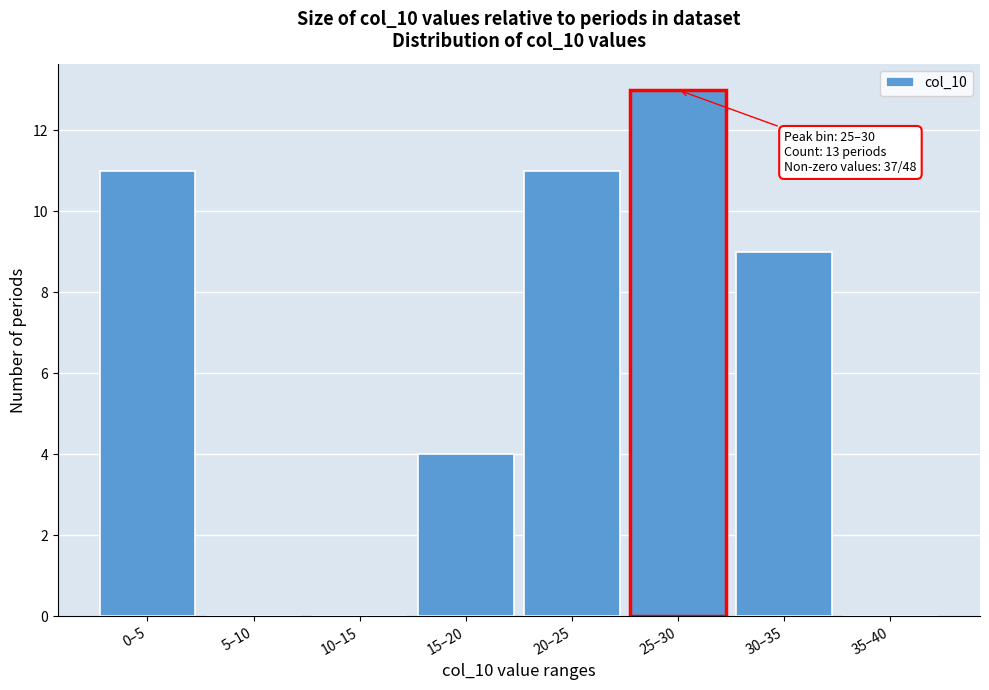

Reading left to right, extract all data points from this chart.

0–5=11	5–10=0	10–15=0	15–20=4	20–25=11	25–30=13	30–35=9	35–40=0